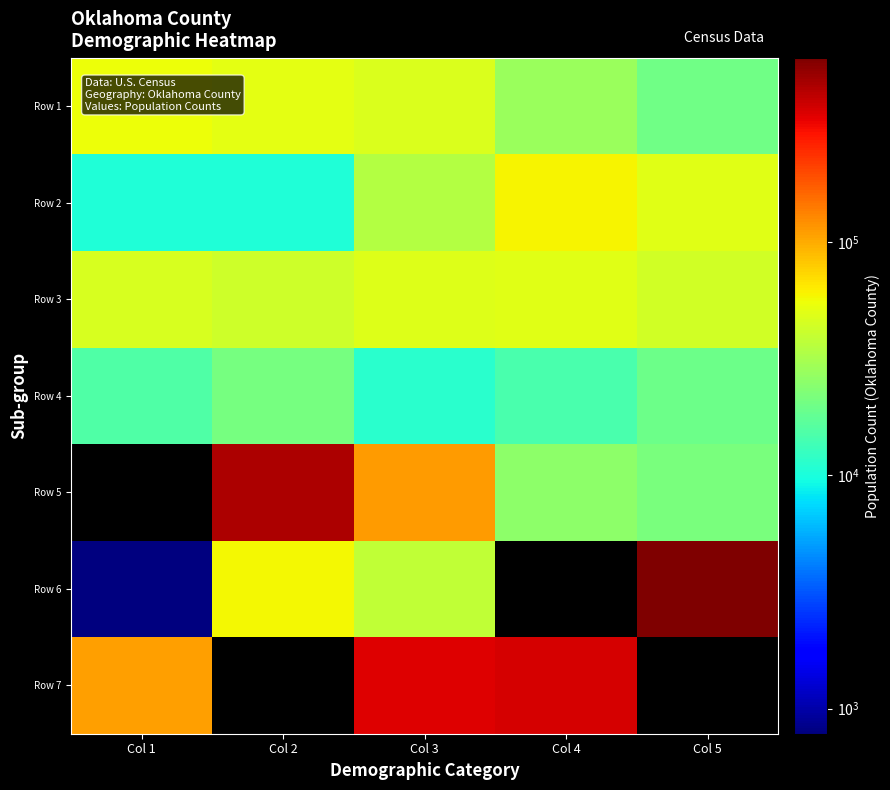

Read the Row 4 value at Col 5.

19626.0